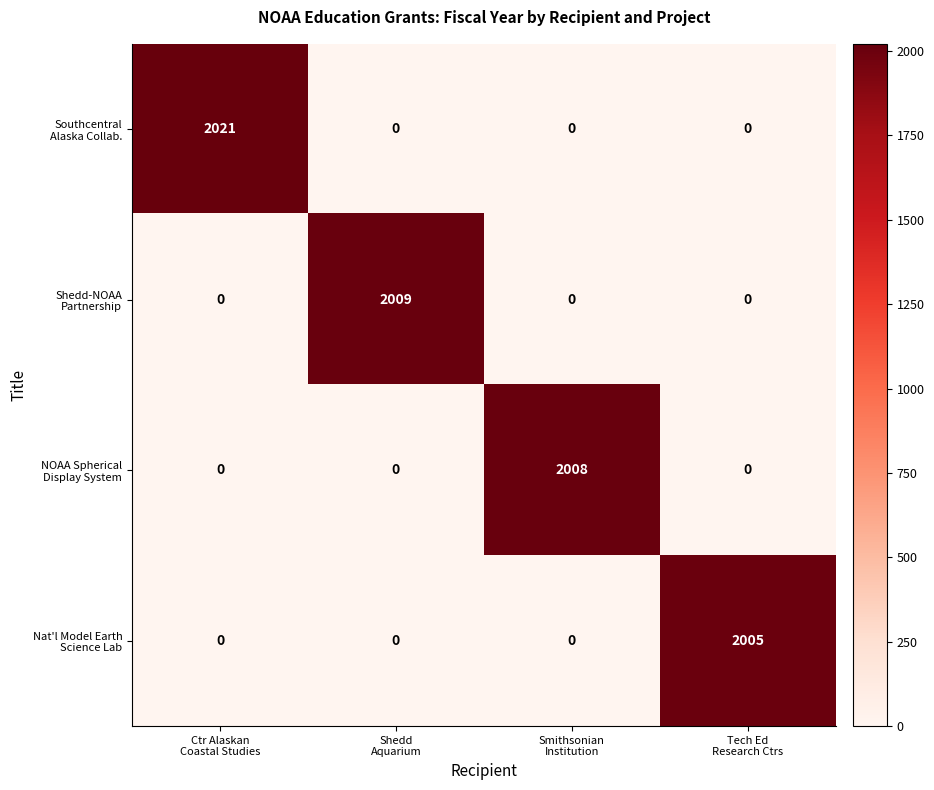

What is the maximum value shown in the chart?

2021